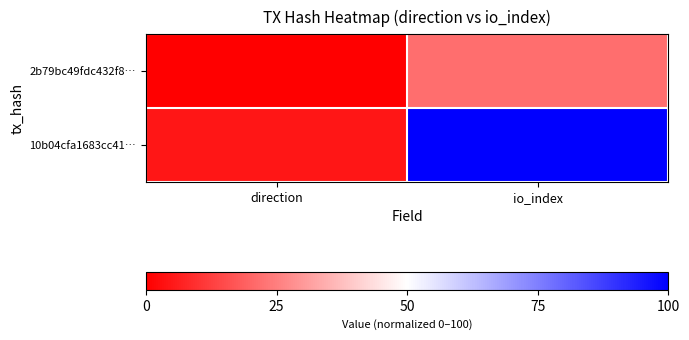

Which label corresponds to the smallest value in the chart?

direction